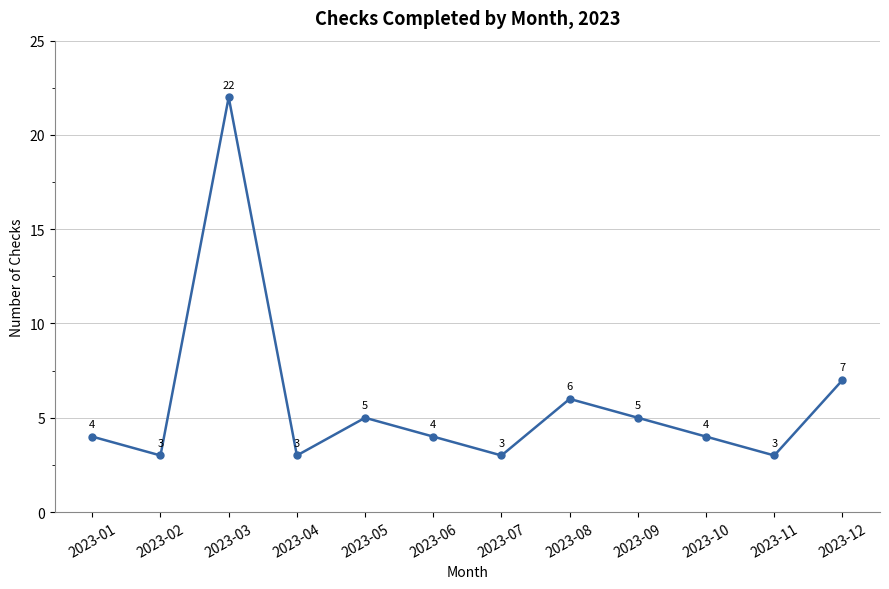

At which category does the data reach its first local valley?

2023-02